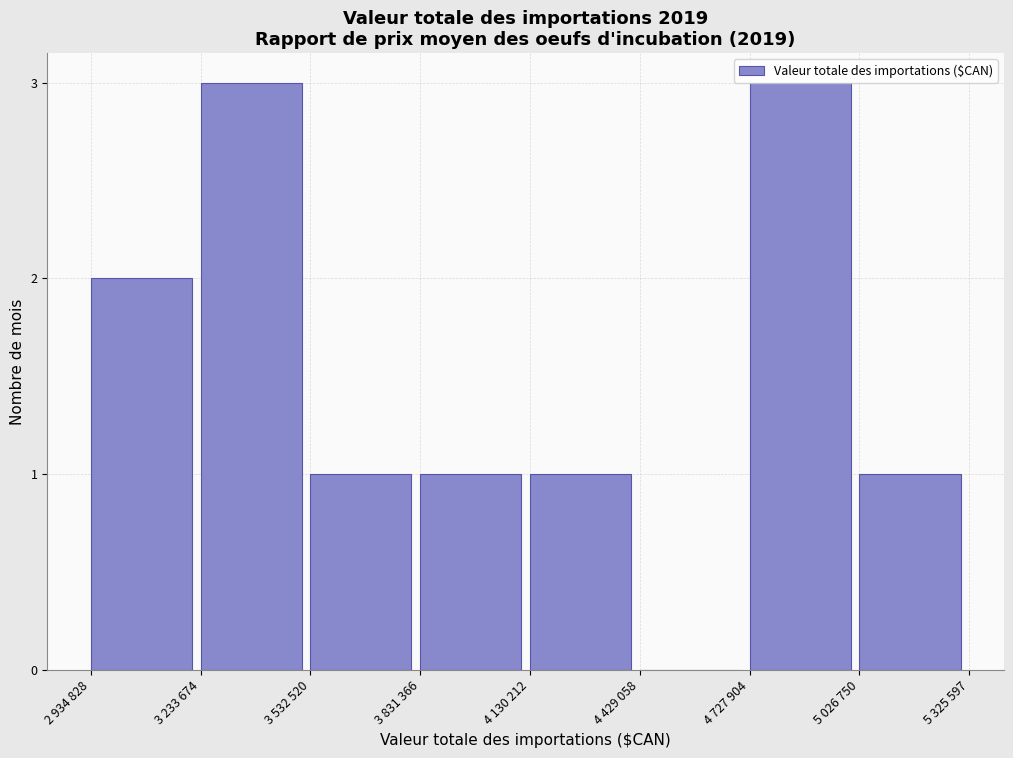

What is the sum of all values?

12